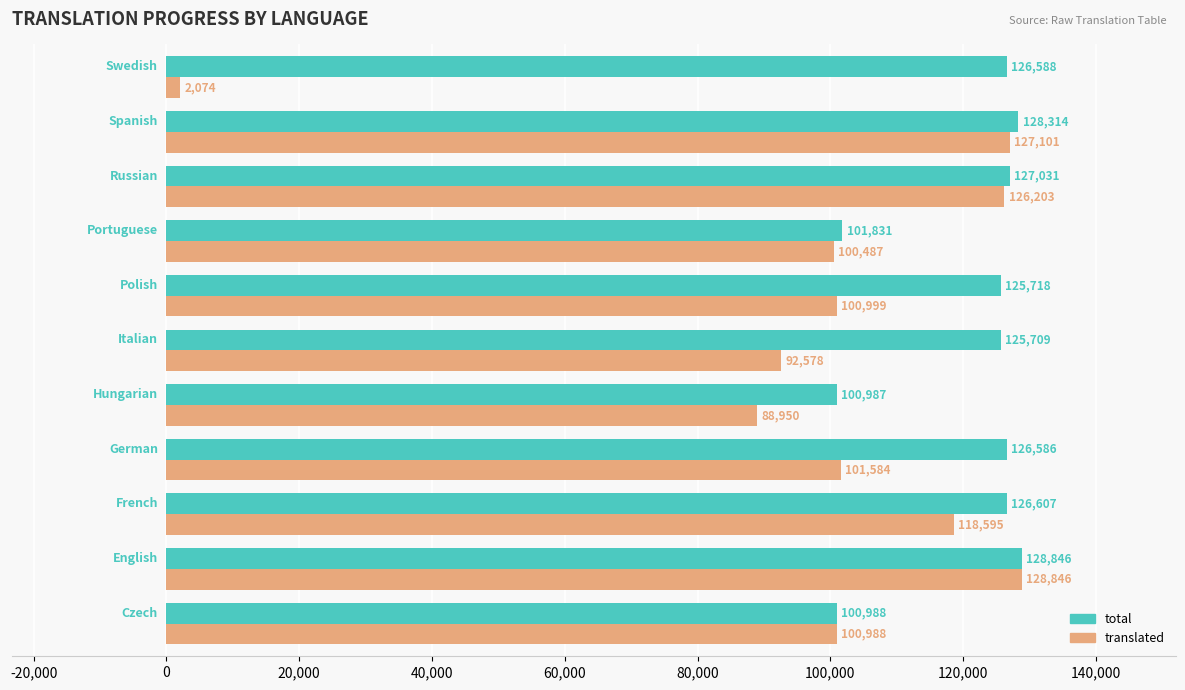

Which series has the widest spread of values?

translated